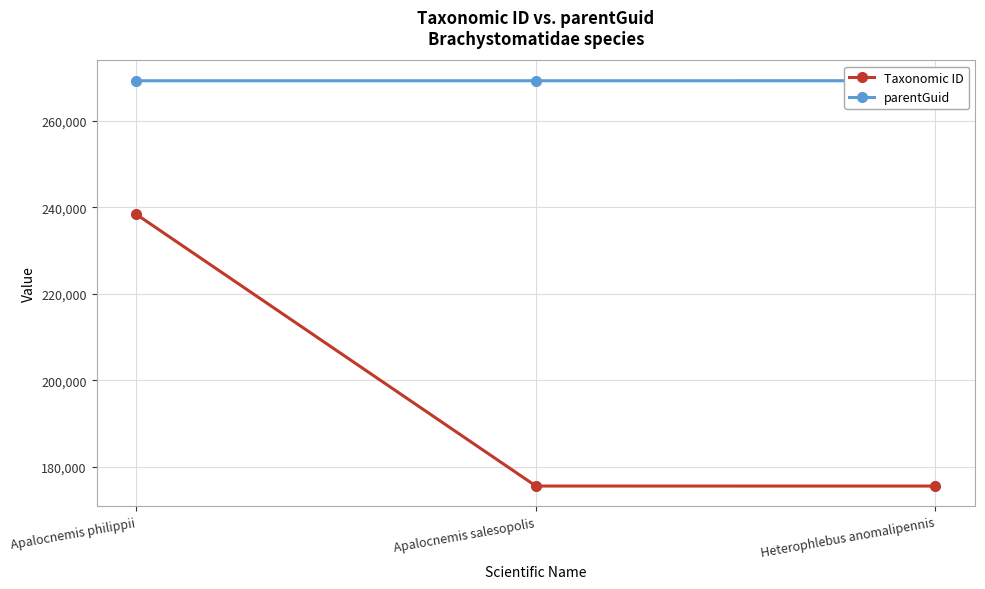

What is the value of the Taxonomic ID point at the 3rd from the left?

175569